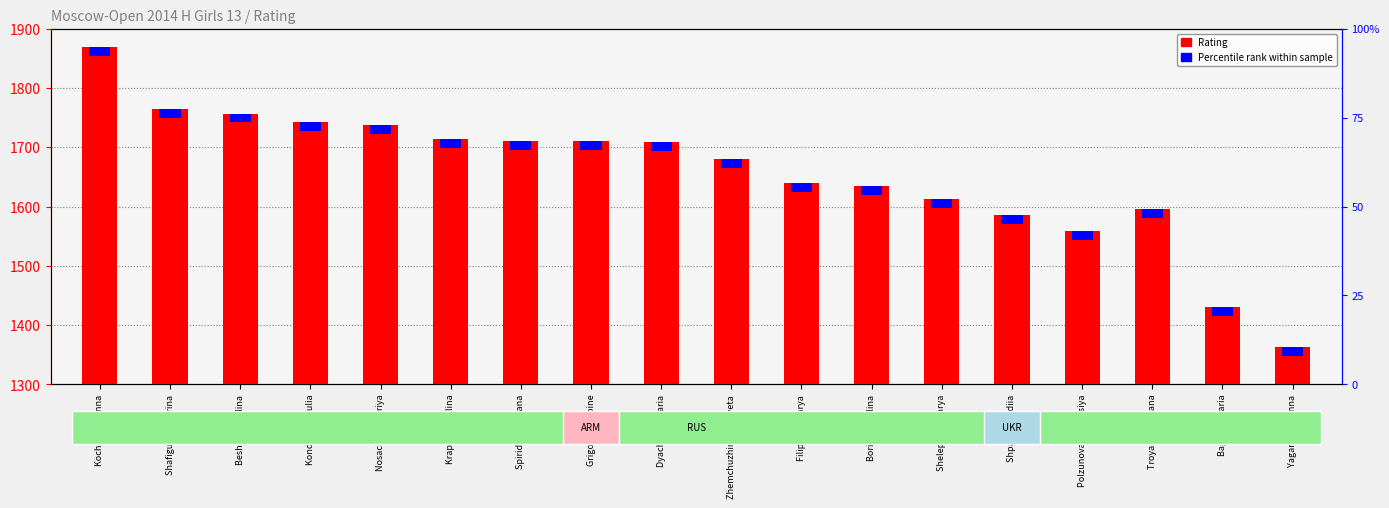

What is the greatest value displayed?

1869